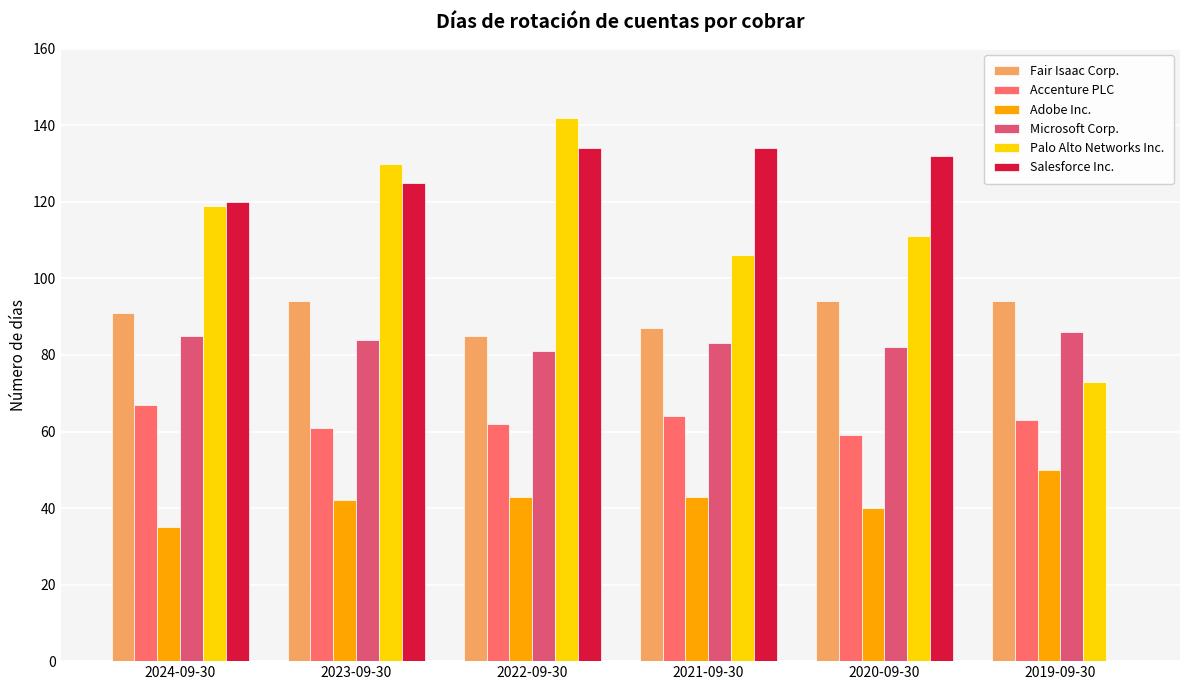

What is the value of the Palo Alto Networks Inc. bar at the 5th from the left?

111